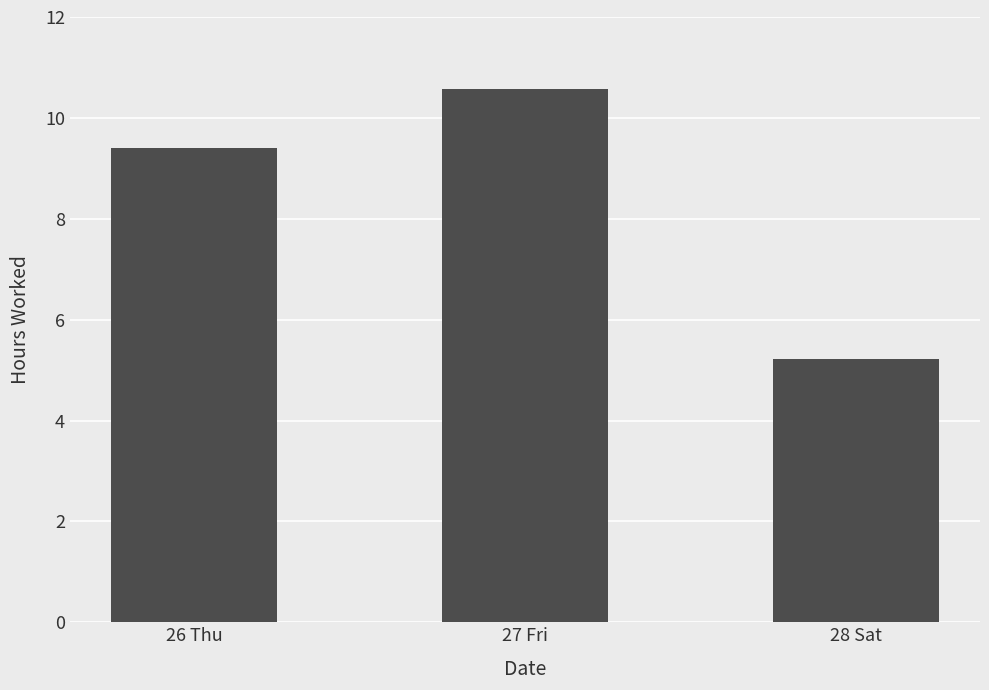

Between 27 Fri and 26 Thu, which is larger?

27 Fri